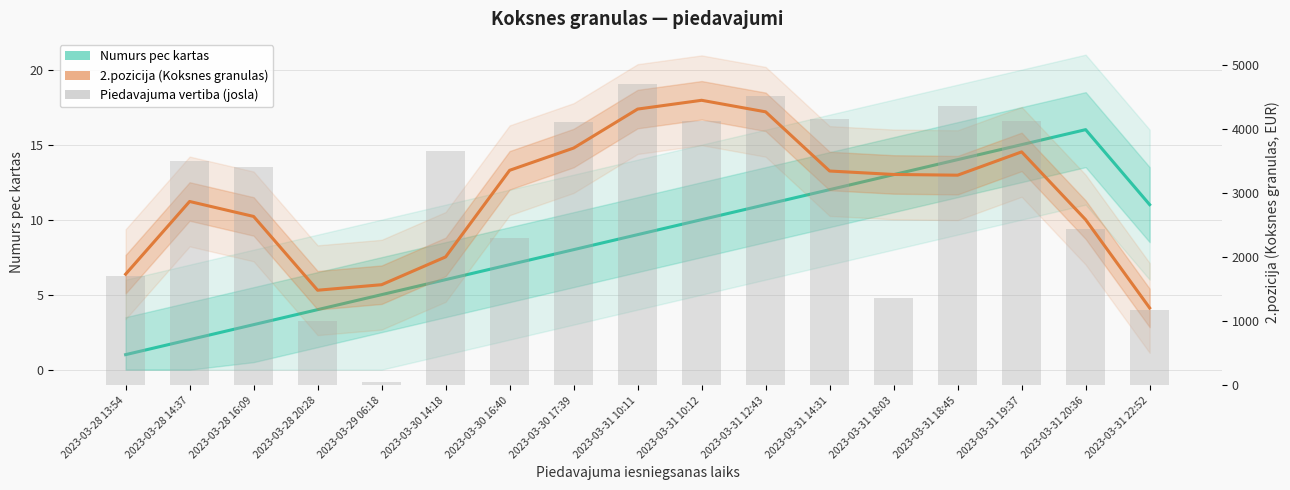

Is it true that 2.pozicija (Koksnes granulas) equals 5873.0 at 2023-03-30 17:39?

False